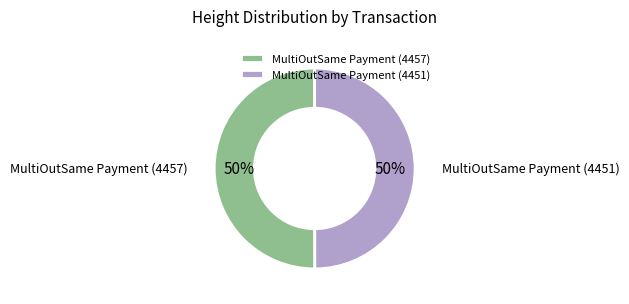

The MultiOutSame Payment (4451) slice represents 50% of the pie. True or false?

True